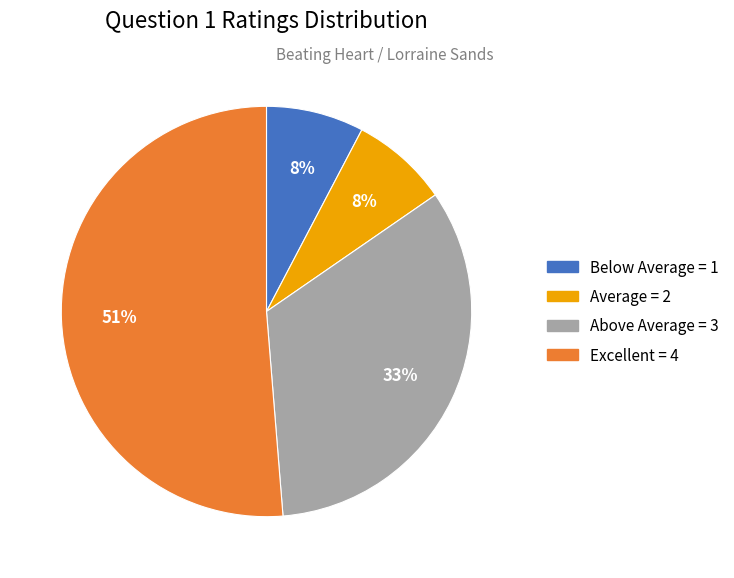

What is the largest slice in the pie chart?

Excellent = 4